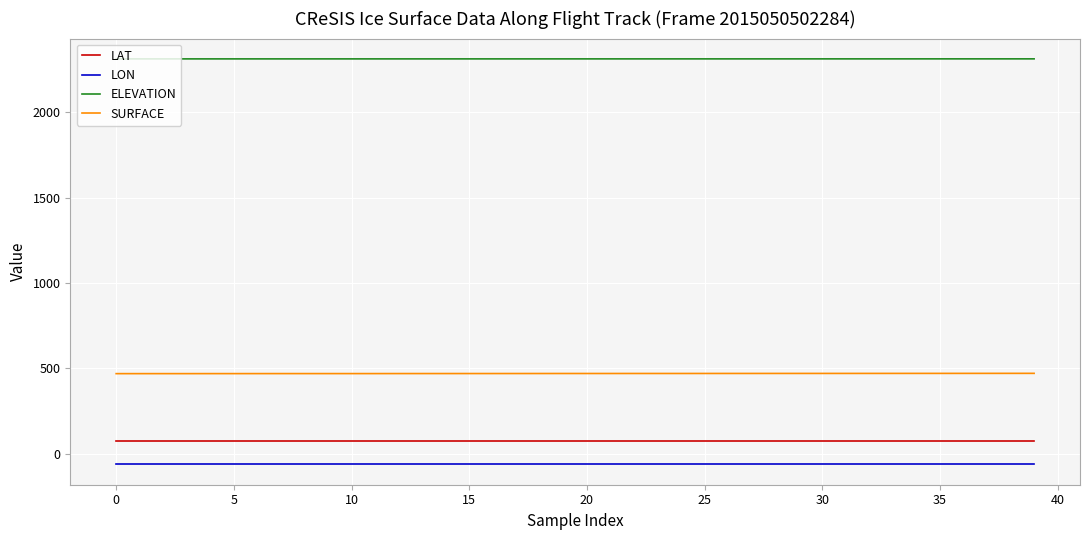

True or false: ELEVATION and SURFACE cross at least once.

False